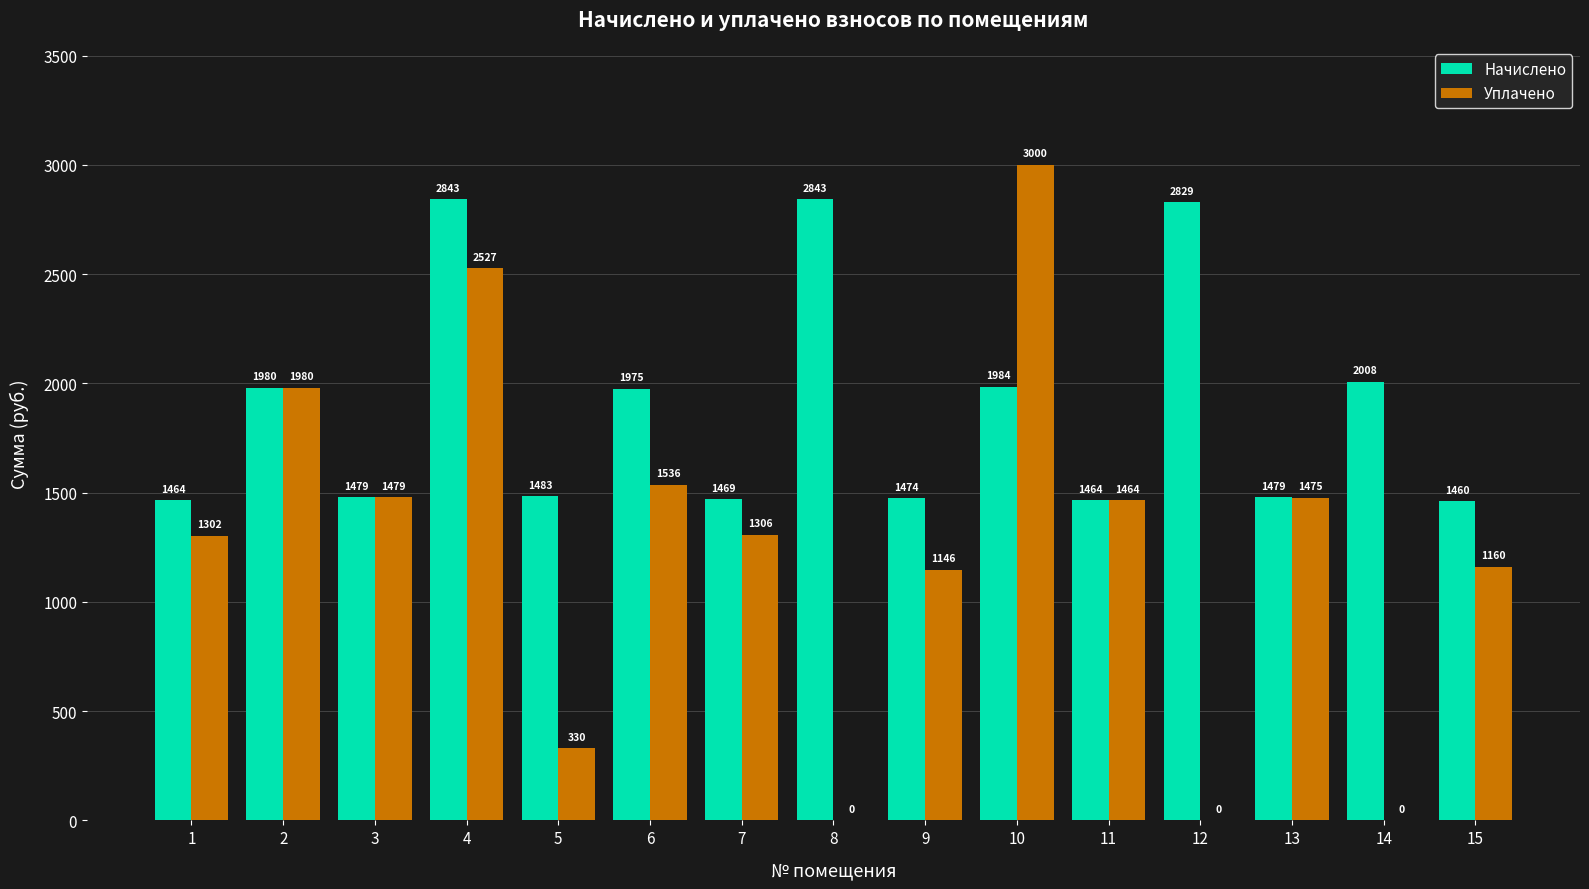

Which series has the largest total across all categories?

Начислено